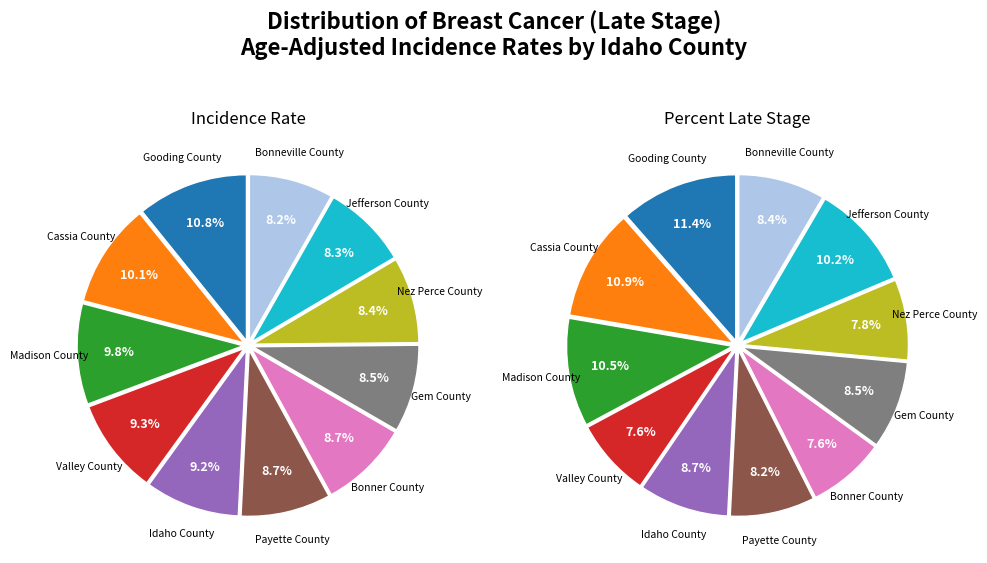

What percentage do Gem County and Jefferson County together represent?

16.8%